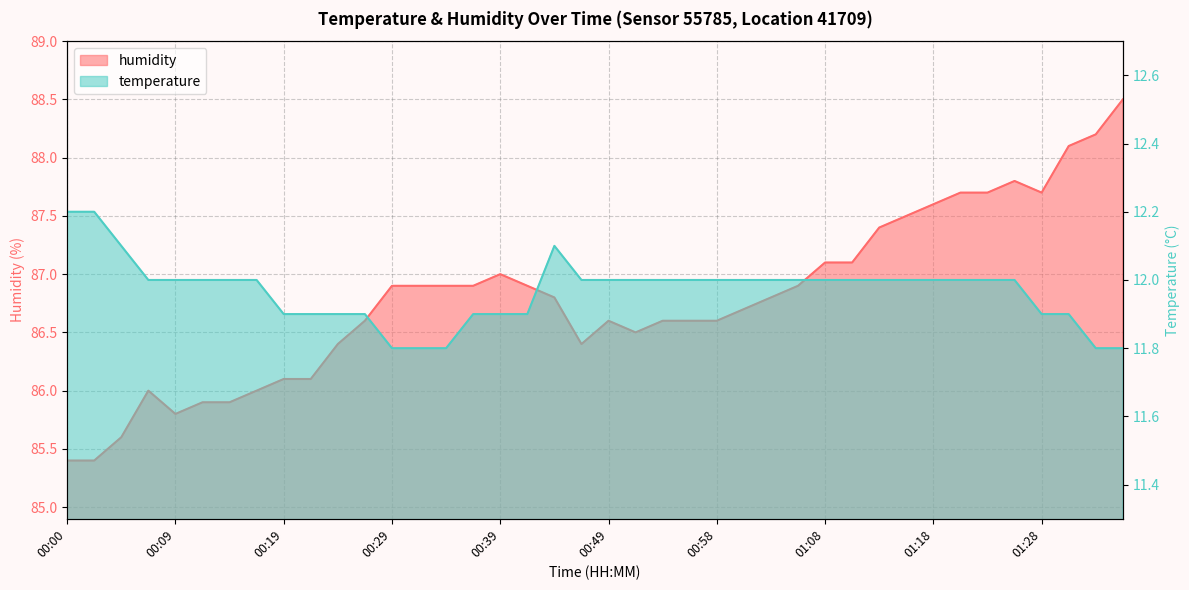

What is the difference between the highest and lowest values at 00:34?

75.1